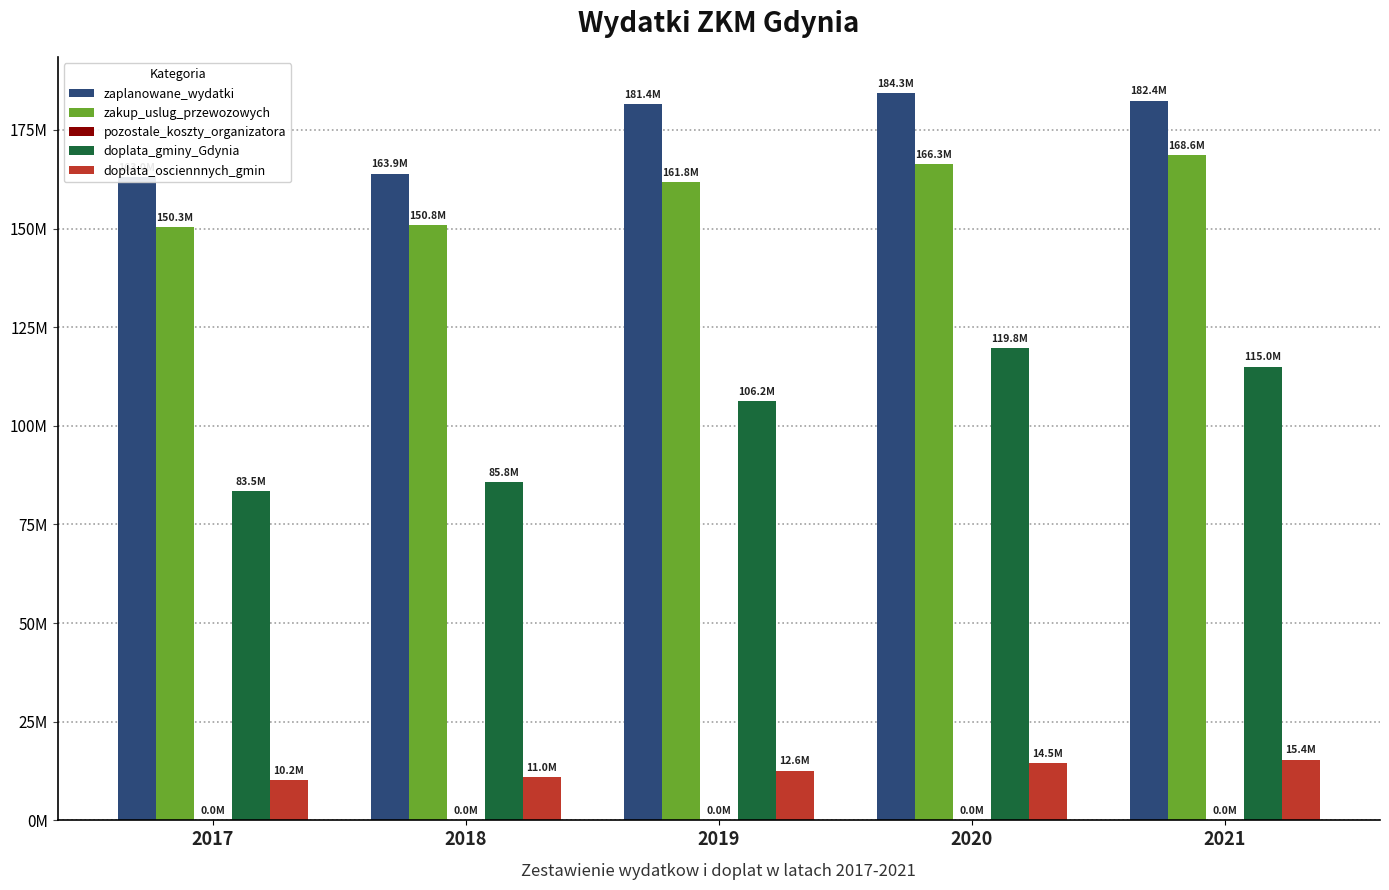

Read the zakup_uslug_przewozowych value at 2020.

166311682.6